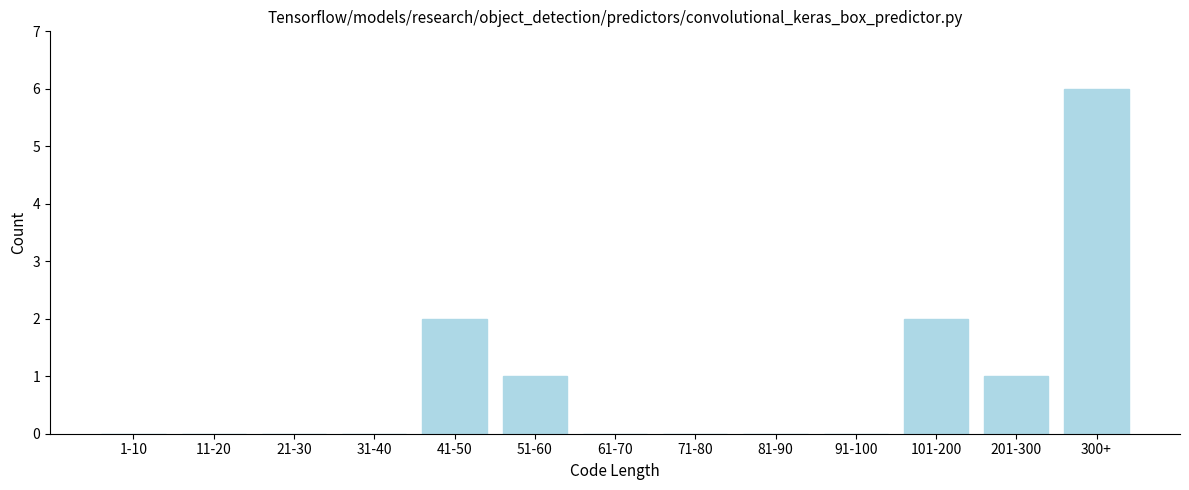

Reading left to right, transcribe all the data shown in this chart.

1-10=0	11-20=0	21-30=0	31-40=0	41-50=2	51-60=1	61-70=0	71-80=0	81-90=0	91-100=0	101-200=2	201-300=1	300+=6